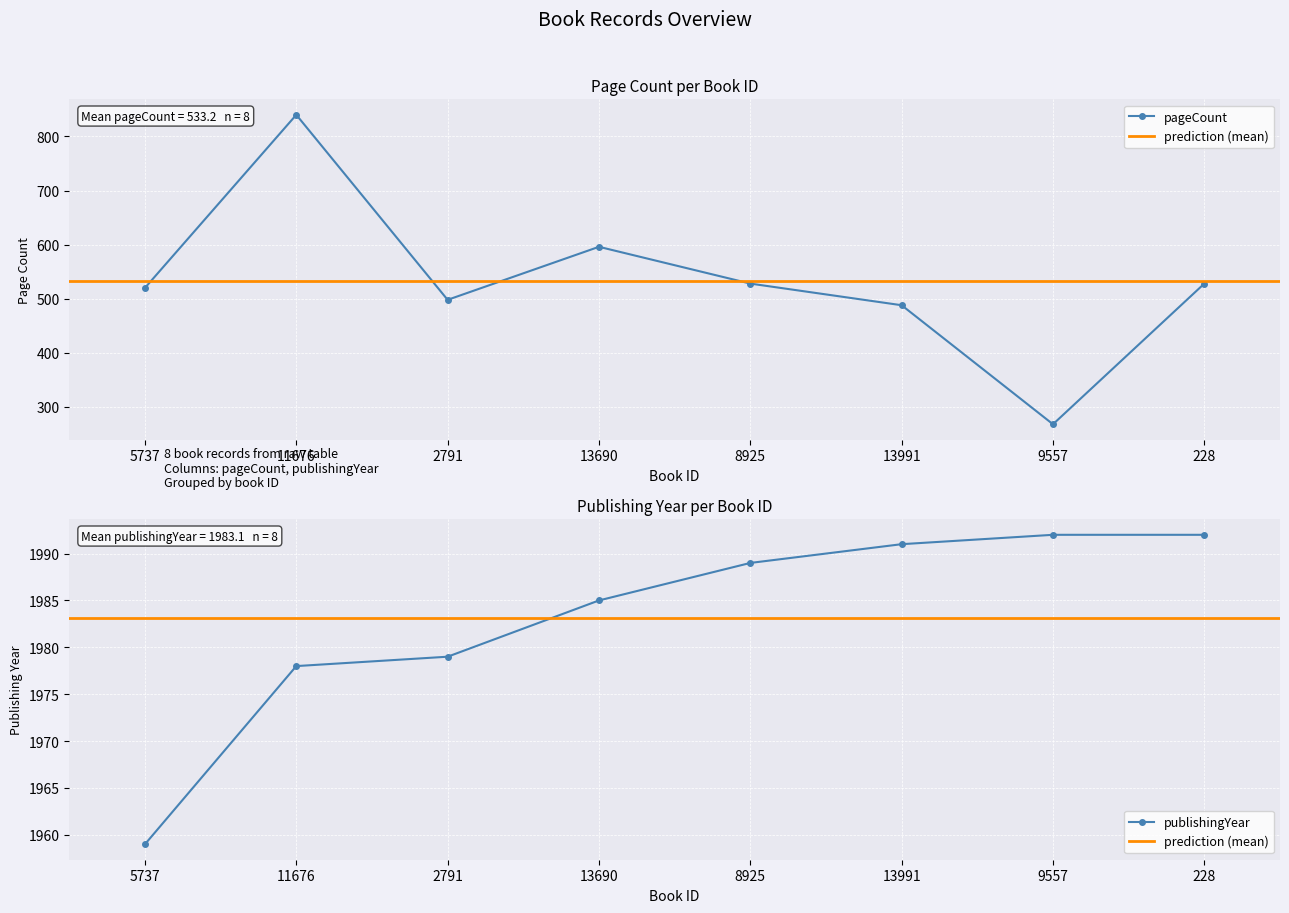

Where does the publishingYear series first go above 1989?

13991